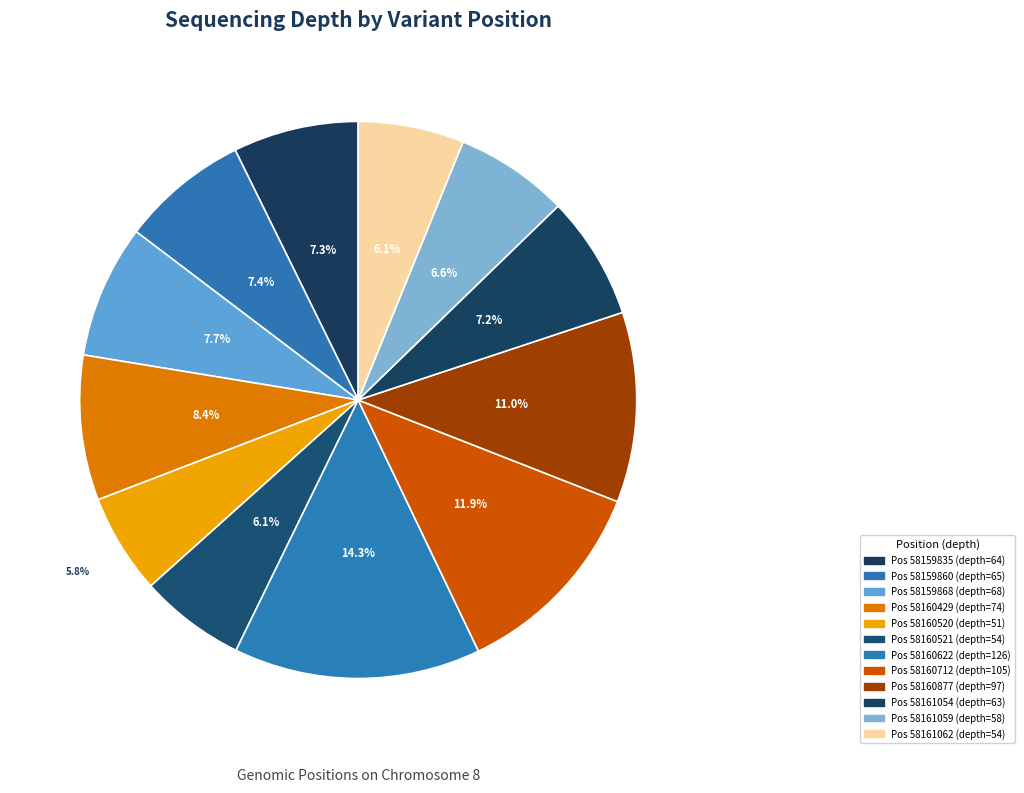

How many slices are in this pie chart?

12